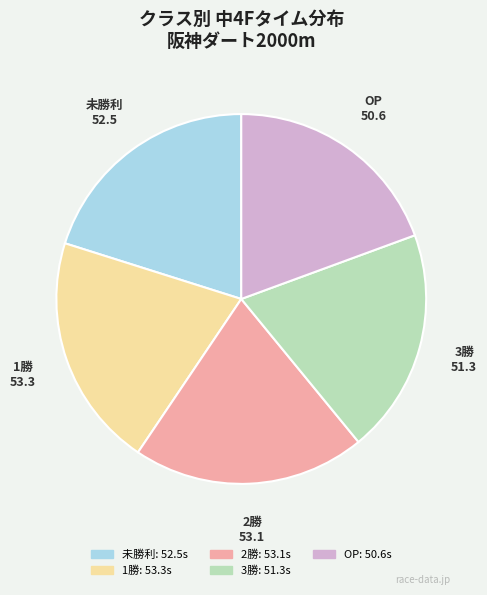

Approximately how many times larger is the value at 1勝 compared to 3勝?

1.0